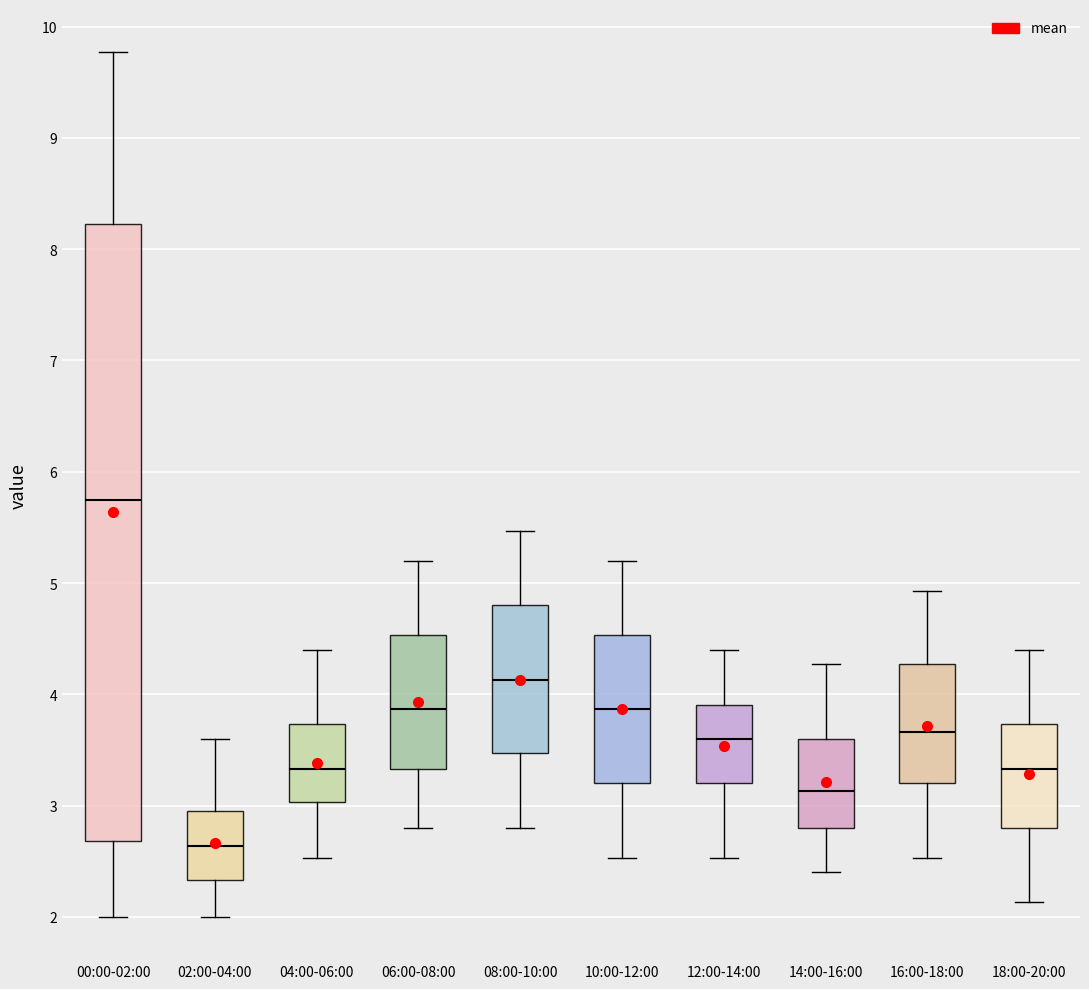

Which box is the tallest, from its lower edge to its upper edge?

00:00-02:00